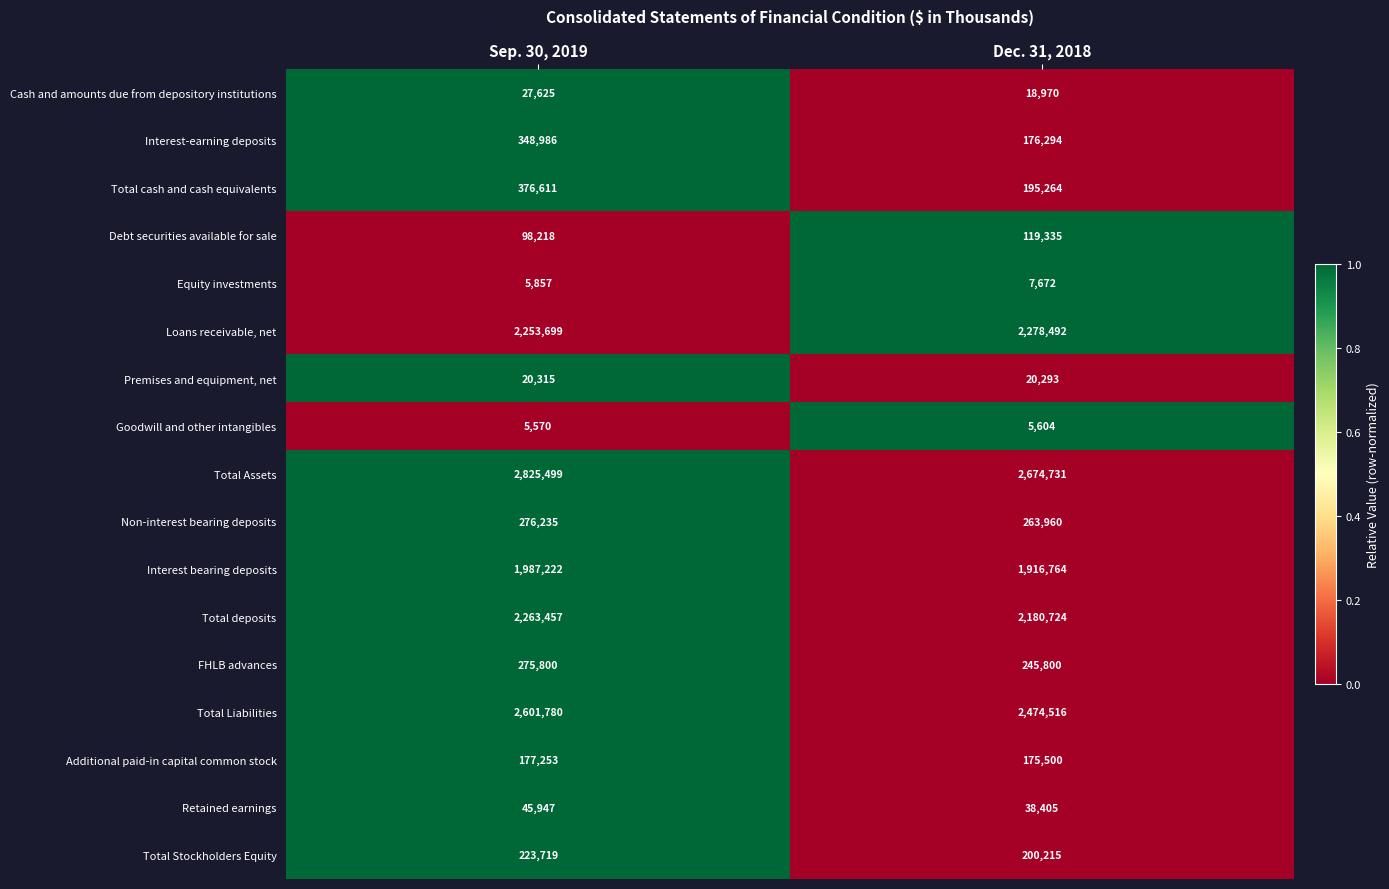

What is the sum of the Goodwill and other intangibles values at Dec. 31, 2018 and Sep. 30, 2019?

11174